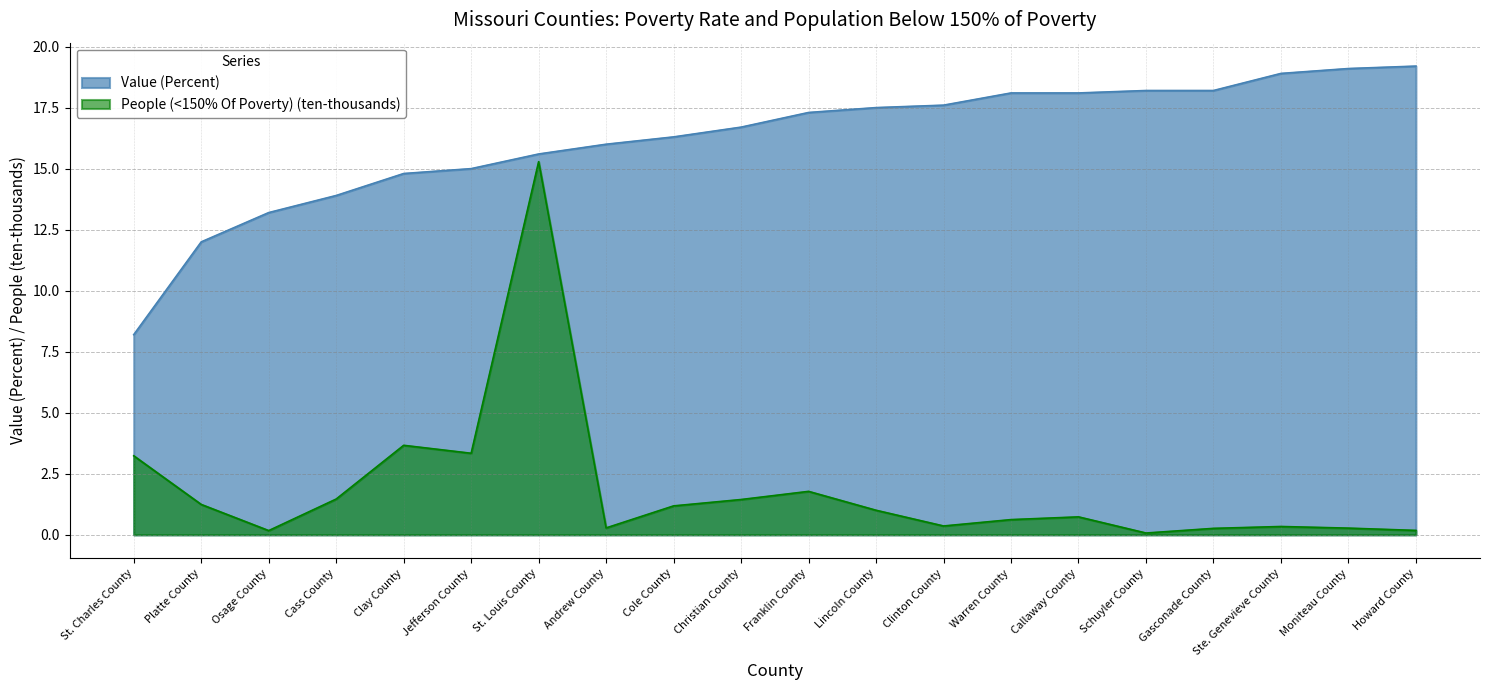

At which category is the sum across all series the highest?

St. Louis County